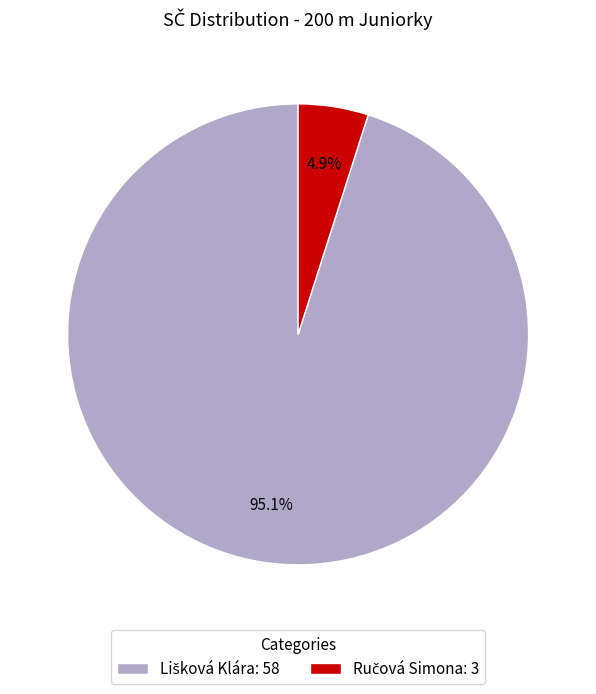

Does Lišková Klára represent more than half of the total?

Yes